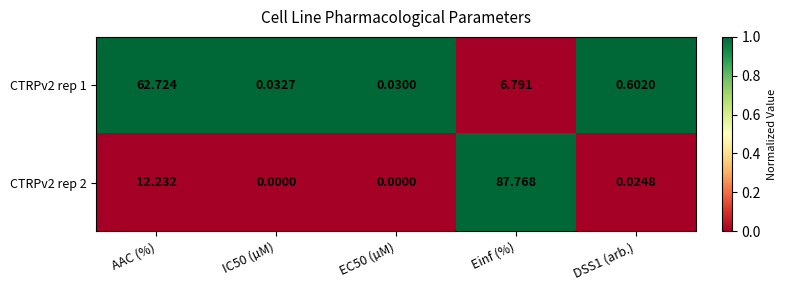

Rank the series by their maximum value, from highest to lowest.

CTRPv2 rep 2, CTRPv2 rep 1